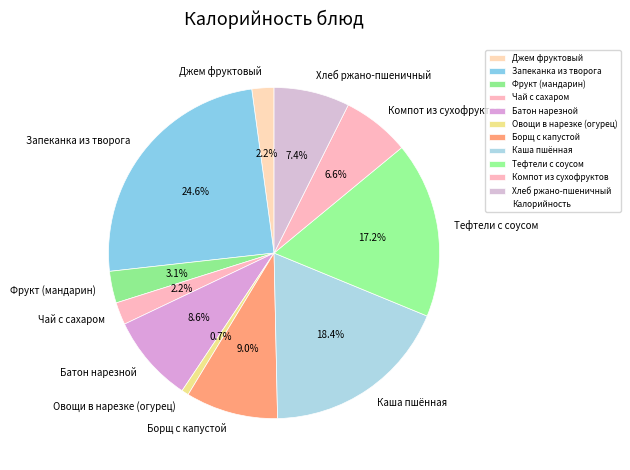

Is there any slice that represents more than half of the pie?

No